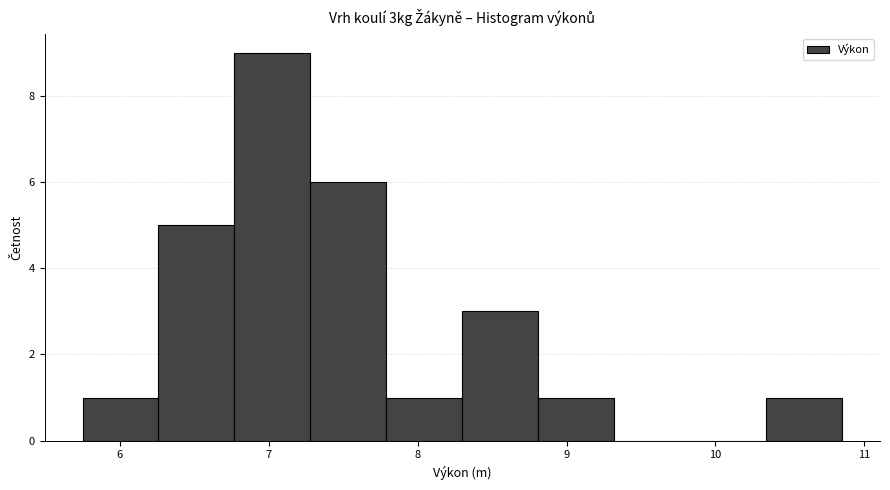

Reading left to right, list every bar in this chart as the range it spans on the x-axis followed by its height. Neither the bar edges nor the heights are printed on the chart, so give them approximately, as read against the axes.

5.75 to 6.26: 1
6.26 to 6.77: 5
6.77 to 7.28: 9
7.28 to 7.79: 6
7.79 to 8.30: 1
8.30 to 8.81: 3
8.81 to 9.32: 1
9.32 to 9.83: 0
9.83 to 10.34: 0
10.34 to 10.85: 1